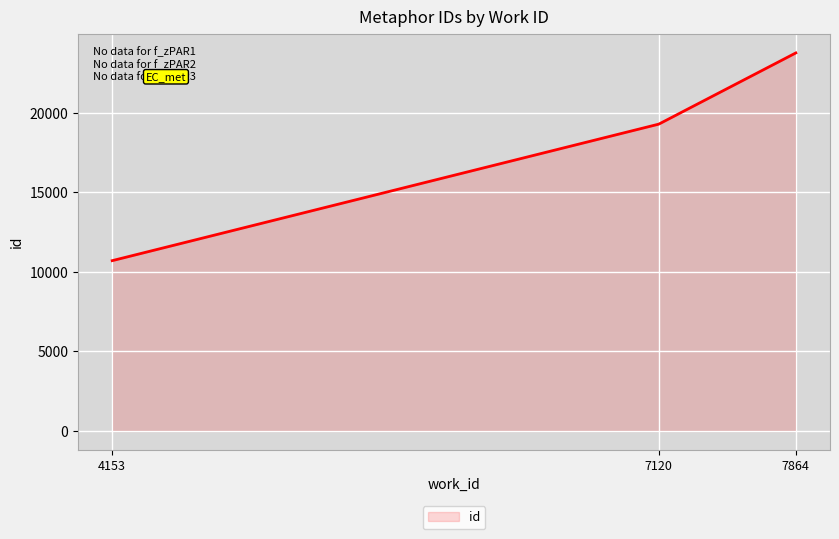

Does the chart display data point markers on the line(s)?

No